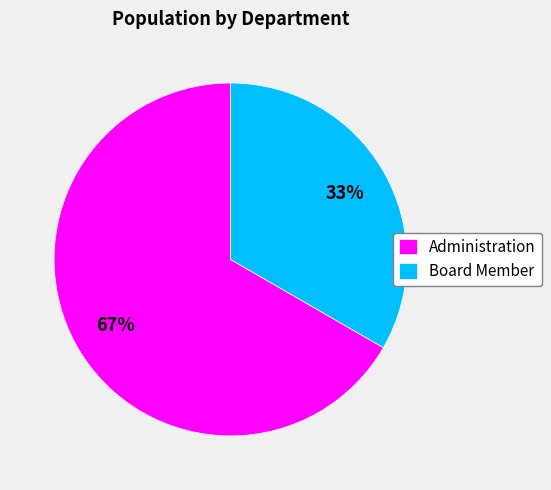

To the nearest percent, what is the combined percentage of Administration and Board Member?

100%